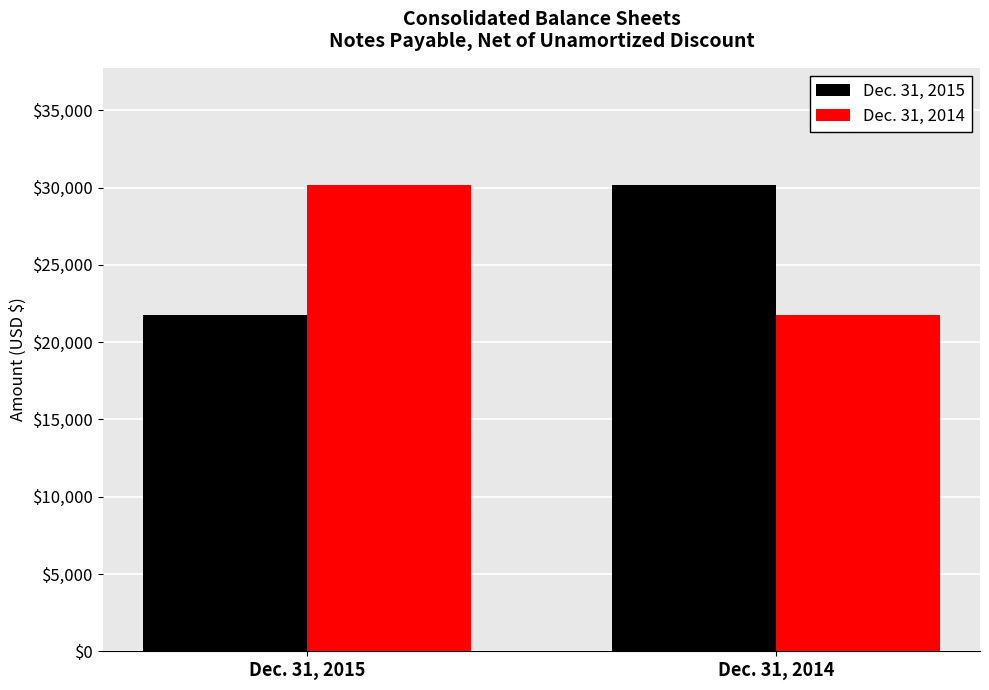

What is the minimum value shown in the chart?

21776